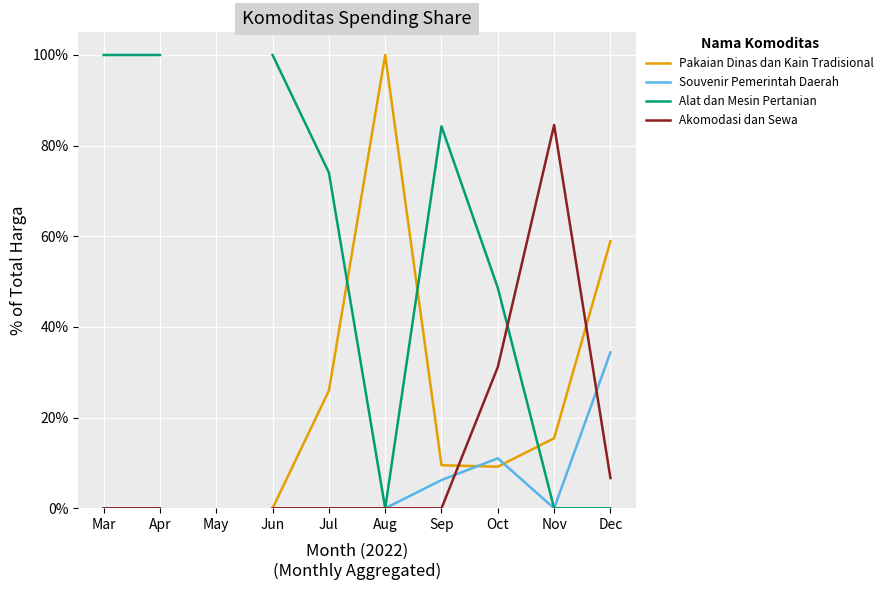

Where do Alat dan Mesin Pertanian and Pakaian Dinas dan Kain Tradisional first cross each other?

Jul and Aug